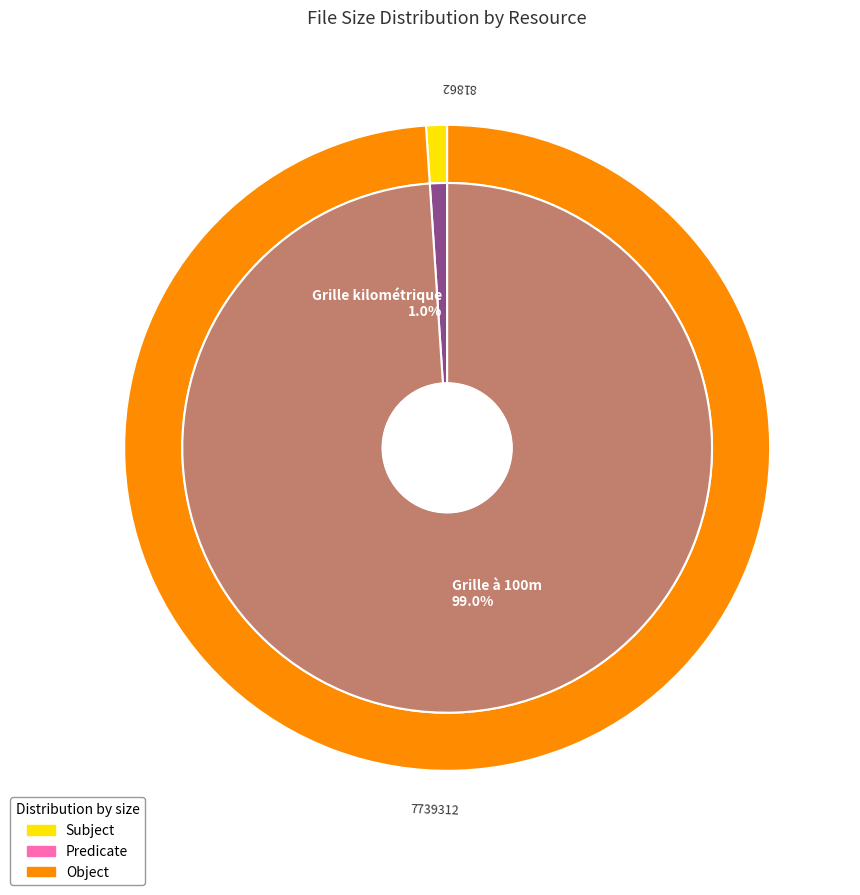

Does Grille kilométrique represent more than half of the total?

No